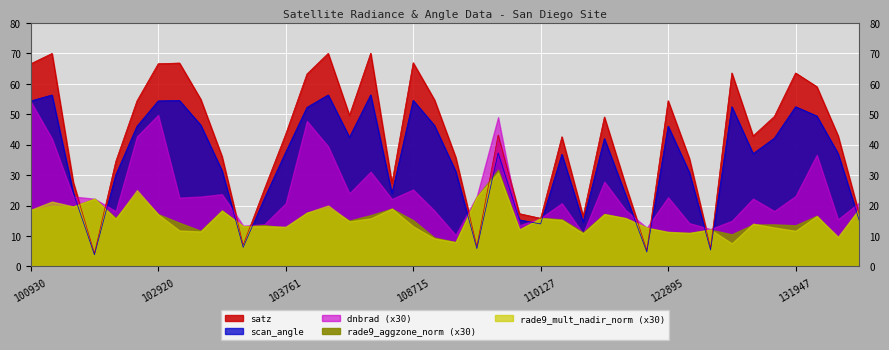

True or false: rade9_aggzone_norm has a value of 0.5 at 131947.

True